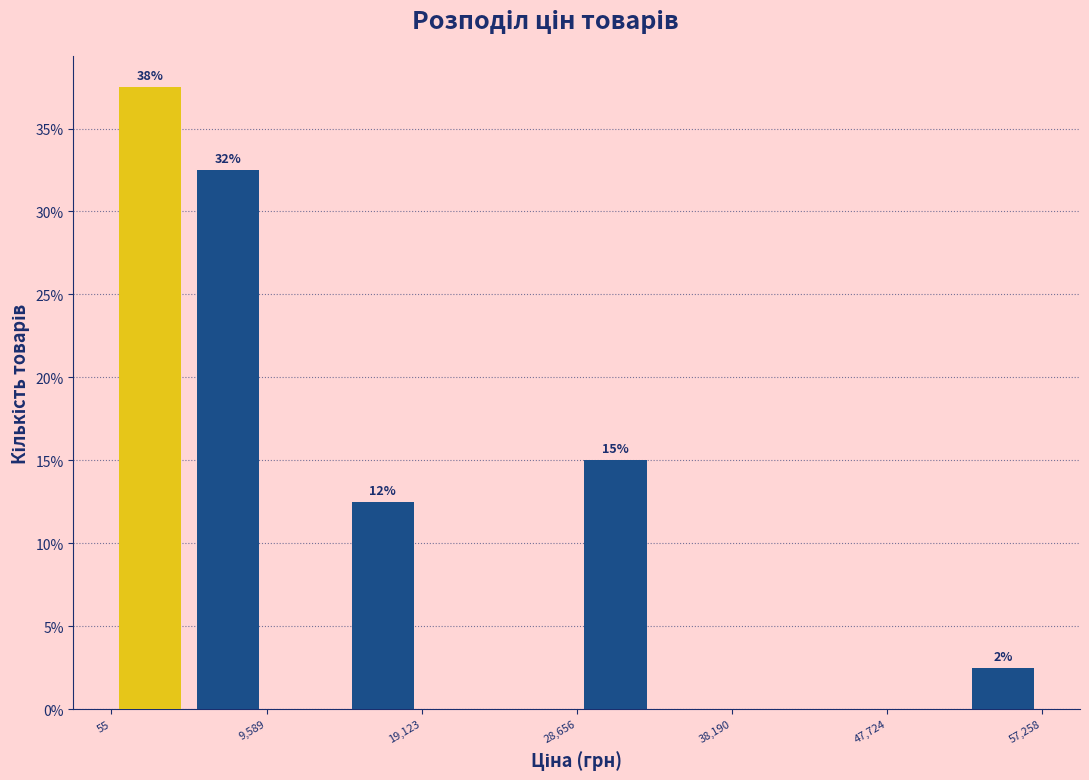

Over which range of the x-axis is the bar tallest?

0 to 5000